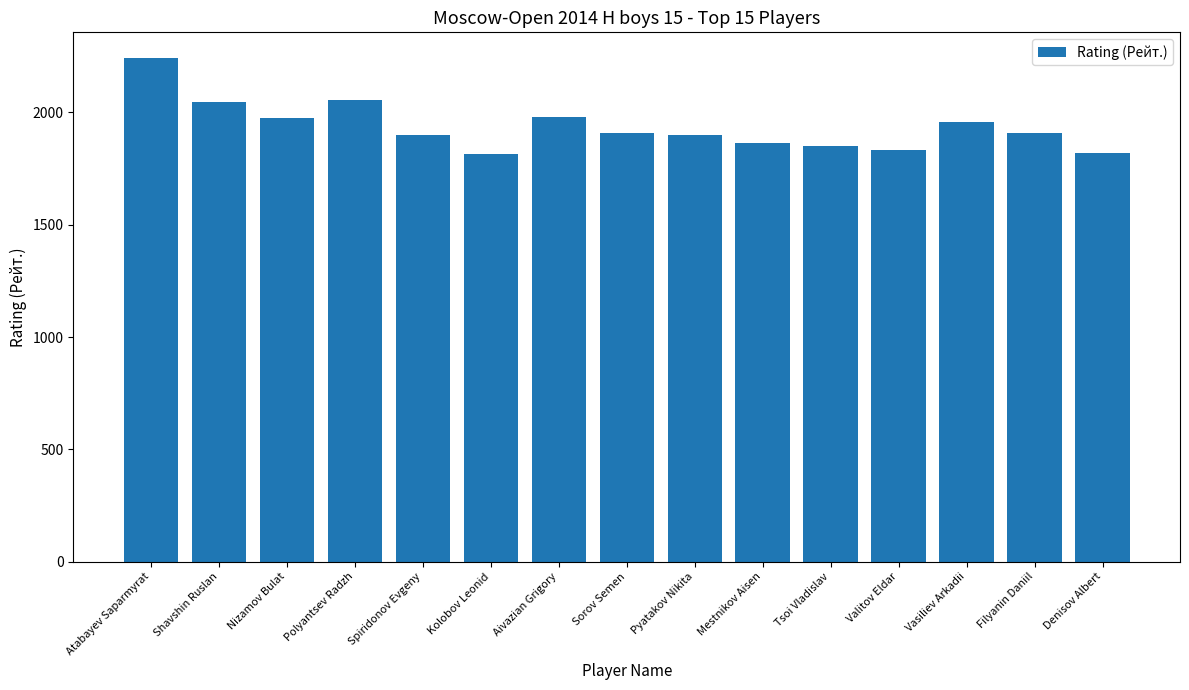

How many data points are less than 1907?

7